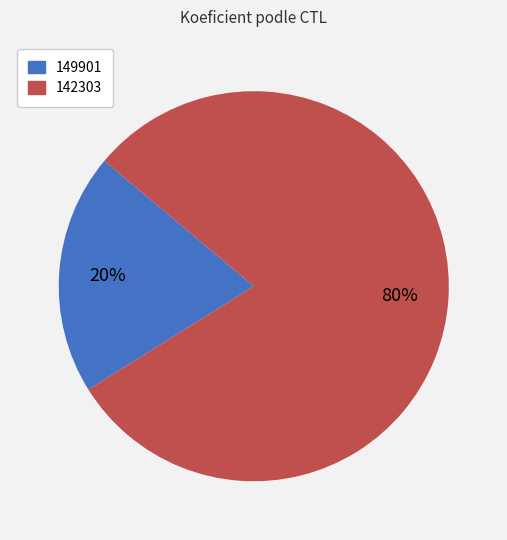

Is 142303 the majority of the pie?

Yes